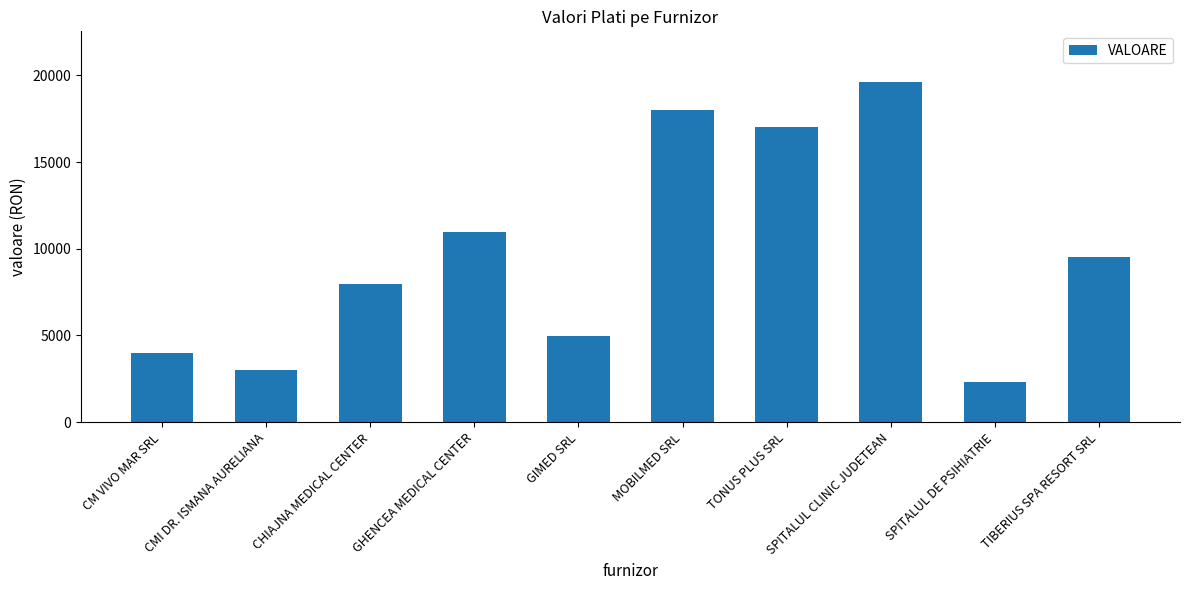

What is the label of the 2nd bar from the left?

CMI DR. ISMANA AURELIANA